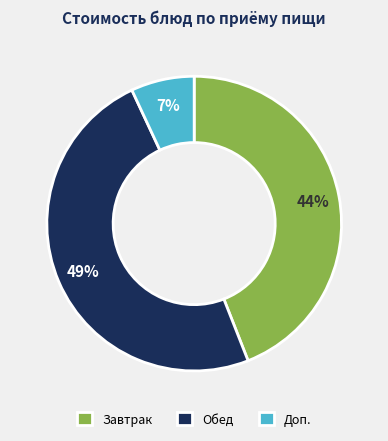

What percentage is the Завтрак slice, to the nearest percent?

44%